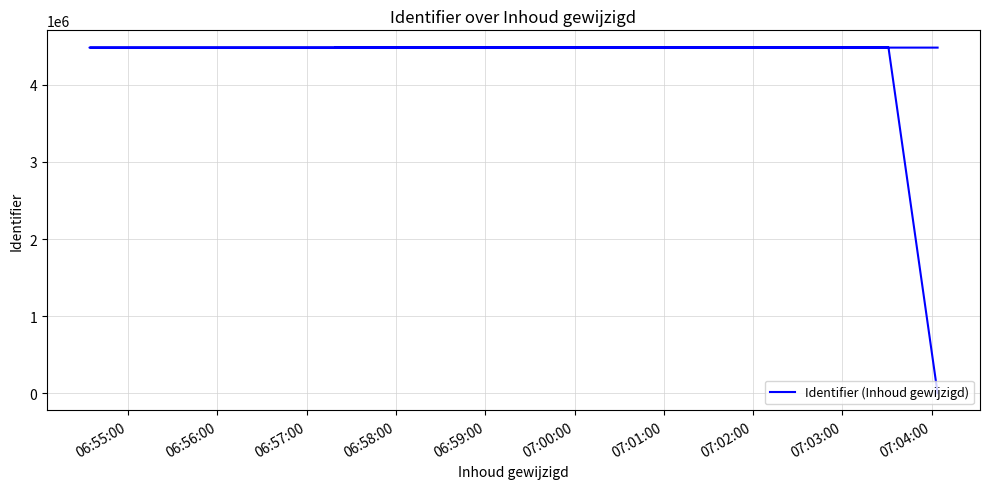

What is the sum of all values?

26894782